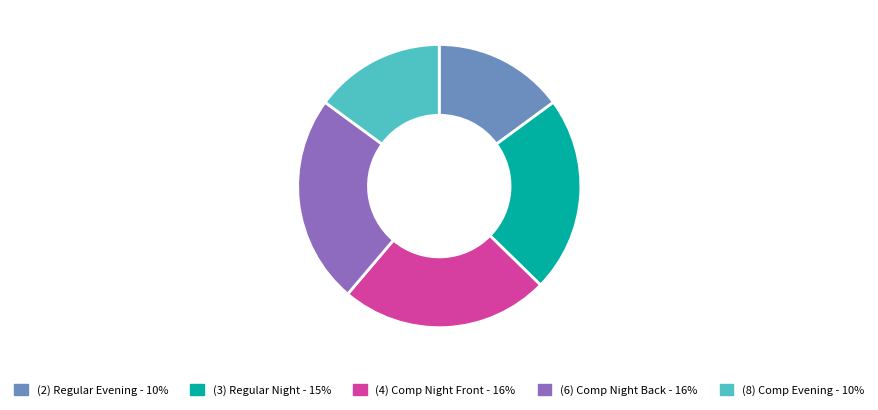

Is it true that (3) Regular Night - 15% is 22% of the pie?

True